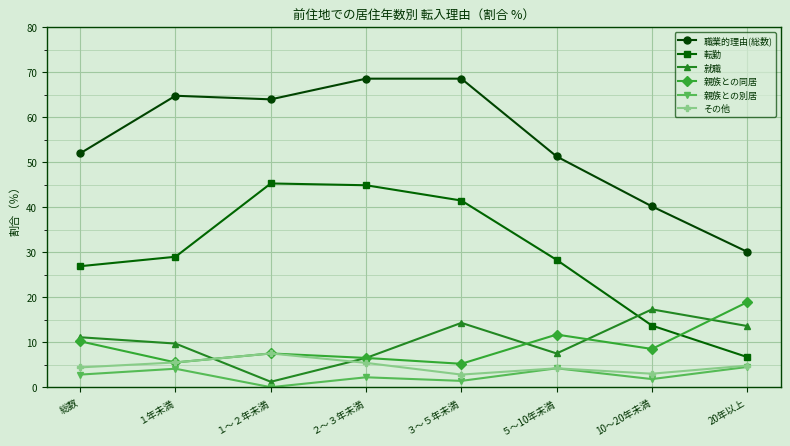

True or false: その他 has a value of 4.8 at 20年以上.

True